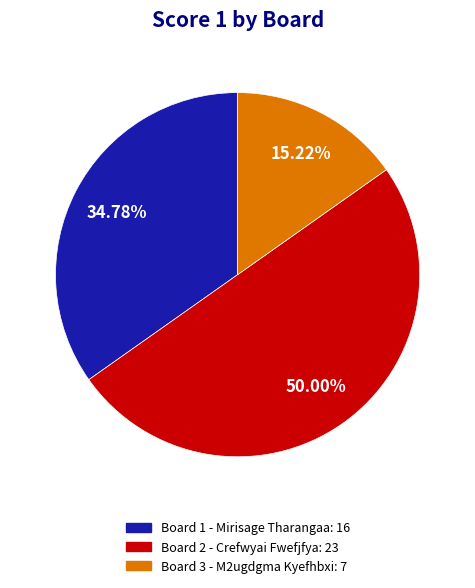

Is the sum of Board 3 - M2ugdgma Kyefhbxi: 7 and Board 2 - Crefwyai Fwefjfya: 23 greater than half?

Yes